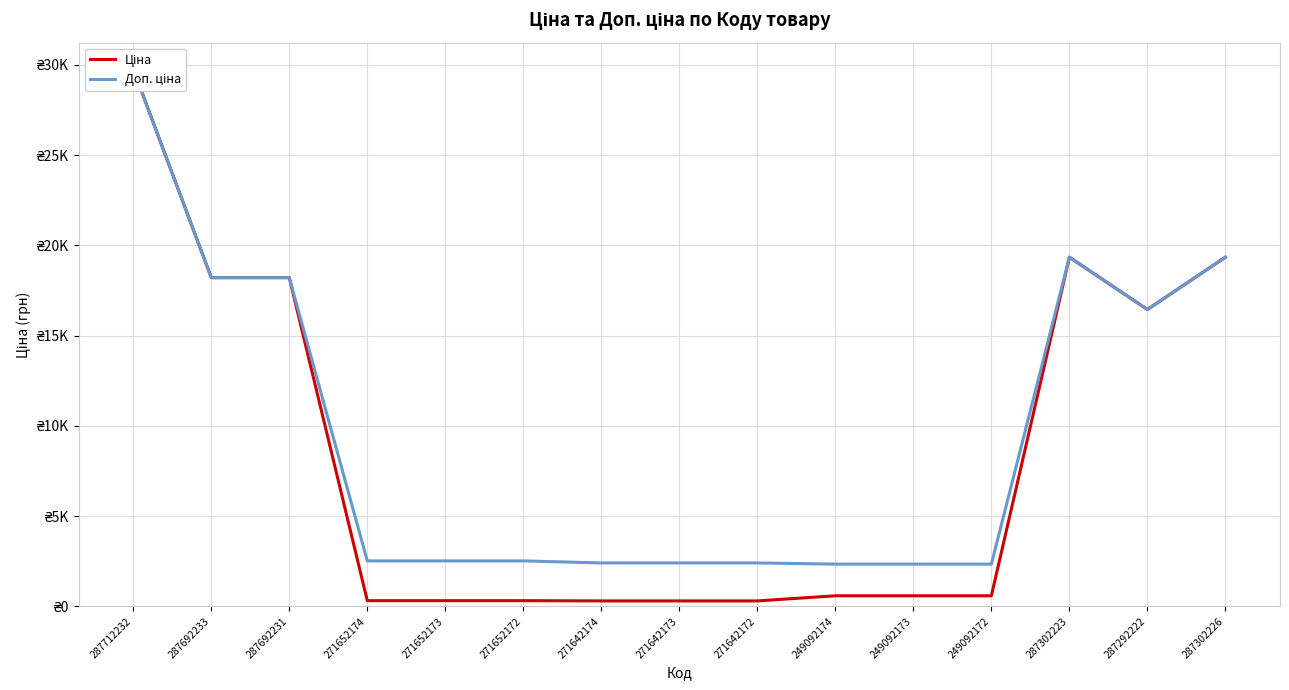

What are all the series names shown in the legend?

Ціна, Доп. ціна